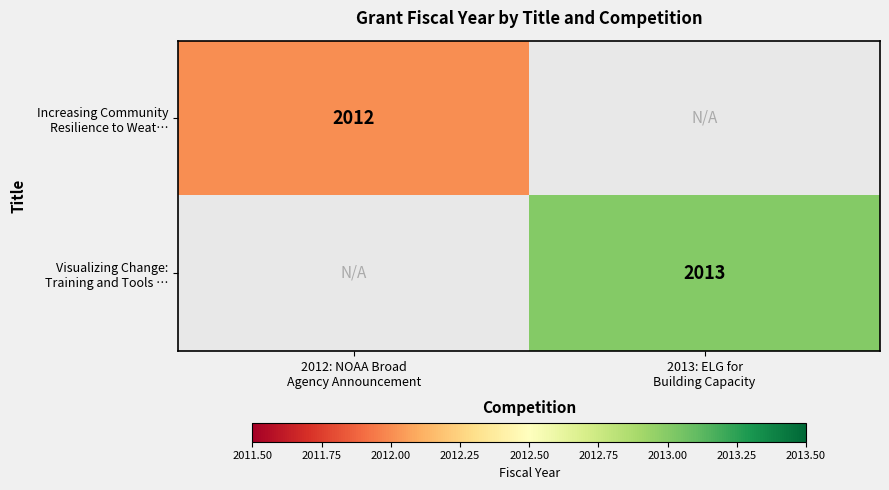

At which category does the chart reach its peak across all series?

2013: ELG for
Building Capacity